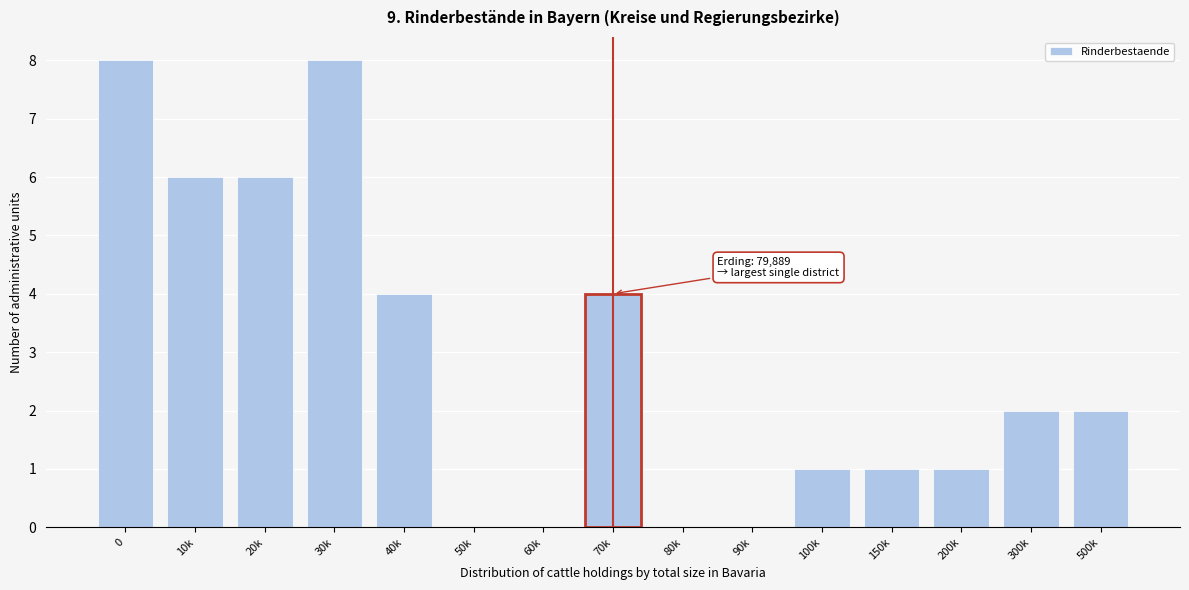

Reading right to left, list all the values displayed in this chart.

500k=2	300k=2	200k=1	150k=1	100k=1	90k=0	80k=0	70k=4	60k=0	50k=0	40k=4	30k=8	20k=6	10k=6	0=8